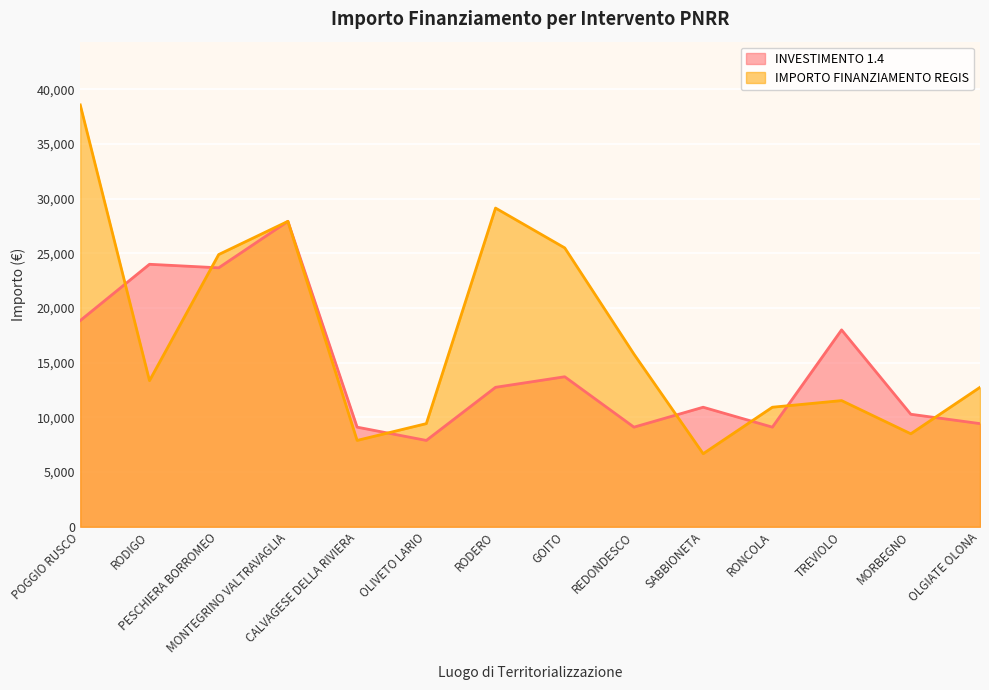

Reading left to right, extract all data points from this chart.

INVESTIMENTO 1.4: 18854	23996	23673	27922	9105	7891	12747	13712	9105	10926	9105	17997	10284	9427
IMPORTO FINANZIAMENTO REGIS: 38565	13354	24887	27922	7891	9427	29136	25494	15782	6677	10926	11533	8498	12747